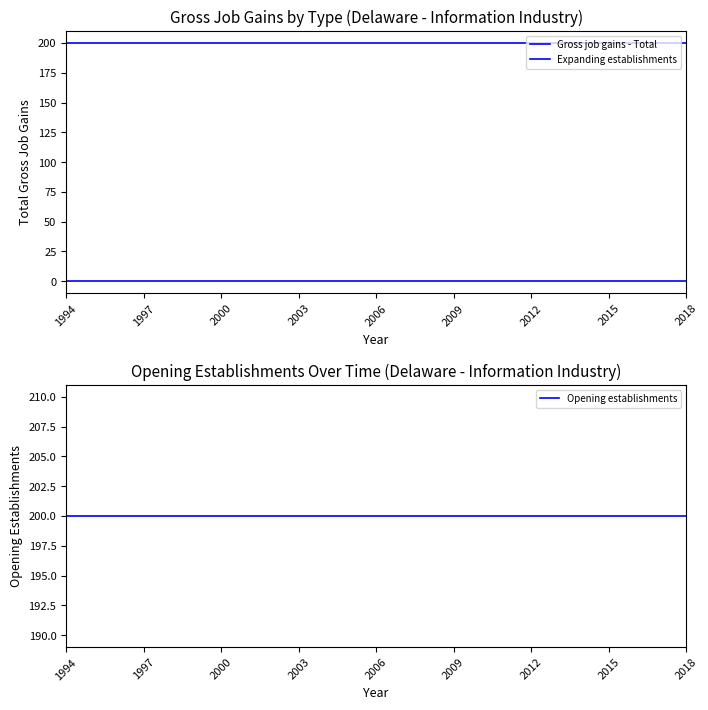

Is the value of Expanding establishments at 2009 greater than the value of Gross job gains - Total at 20?

No